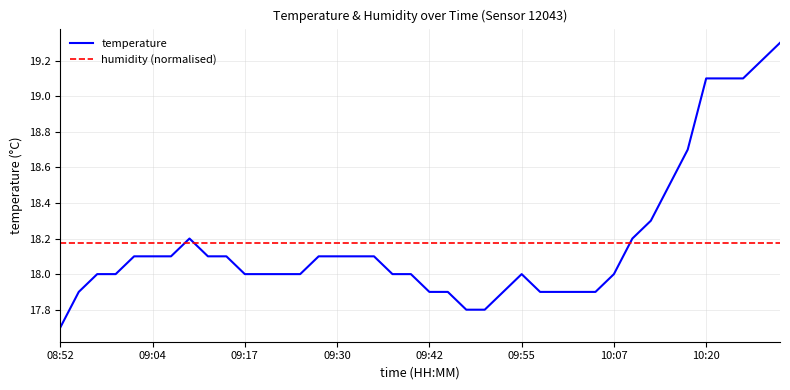

What is the minimum value for temperature?

17.7